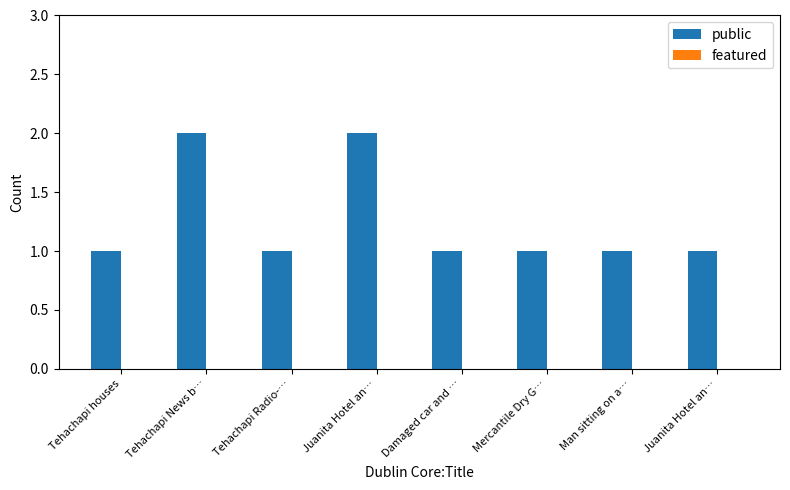

Count the number of data series in this chart.

1